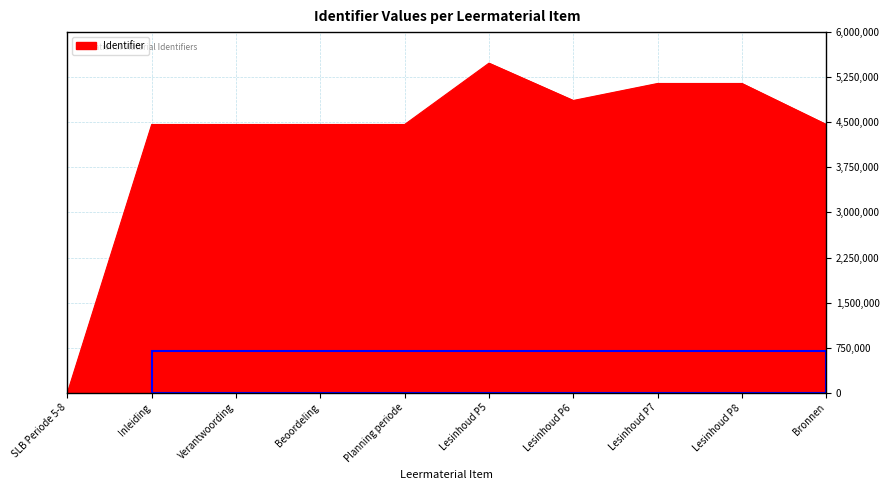

How many series are shown in this chart?

1